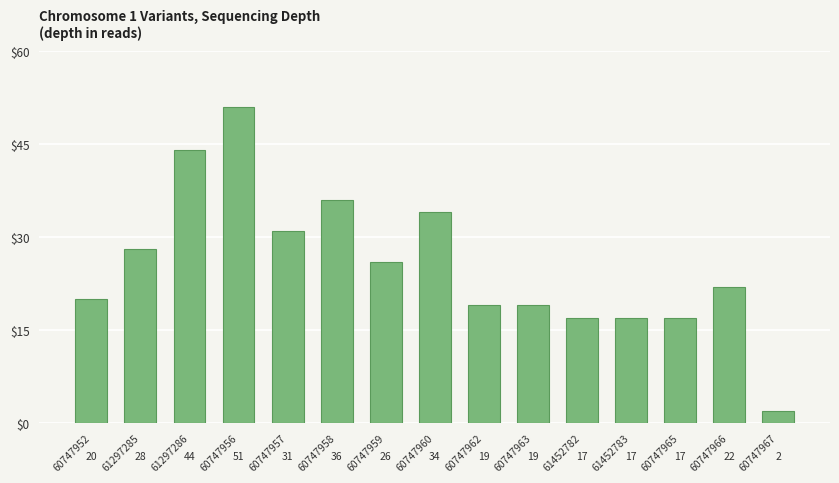

What is the value of the 12th bar from the left?

17